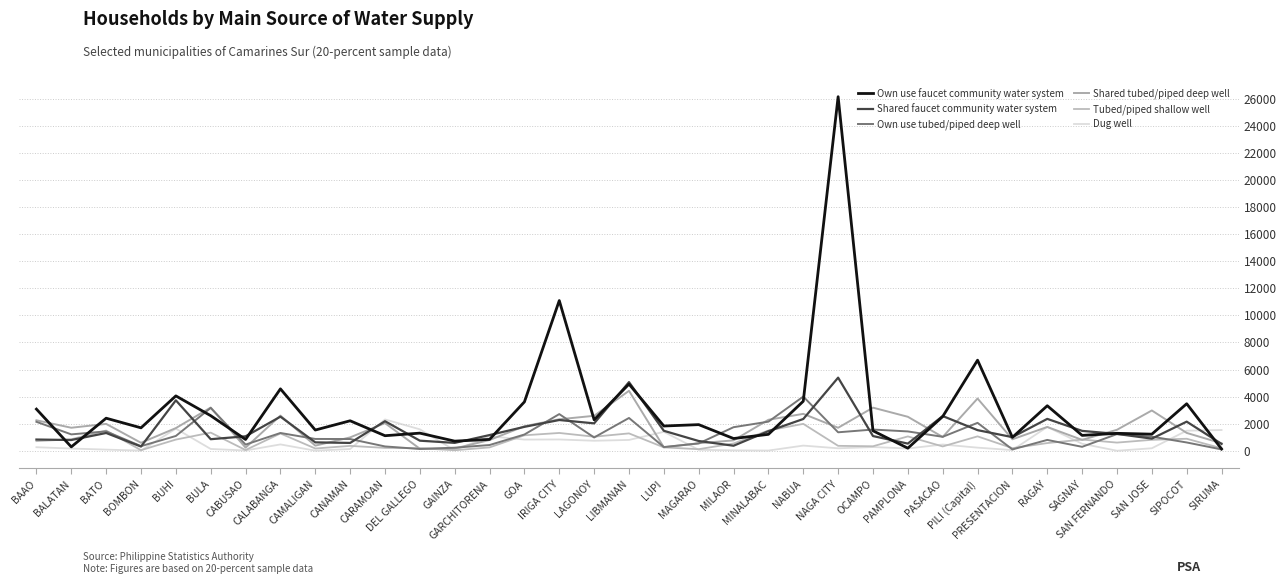

In Shared faucet community water system, how many points are higher than both neighbors (excluding endpoints)?

10